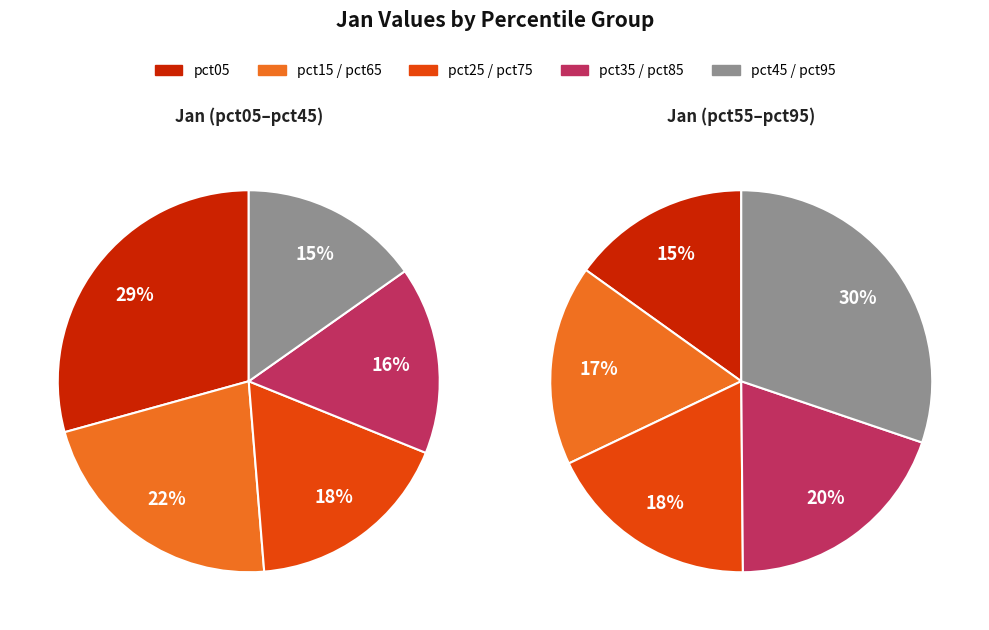

Does pct55 represent more than half of the total?

No